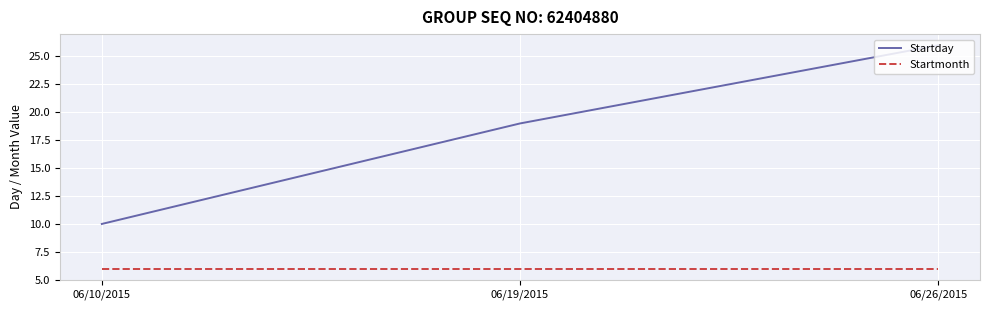

How many series are shown in this chart?

2